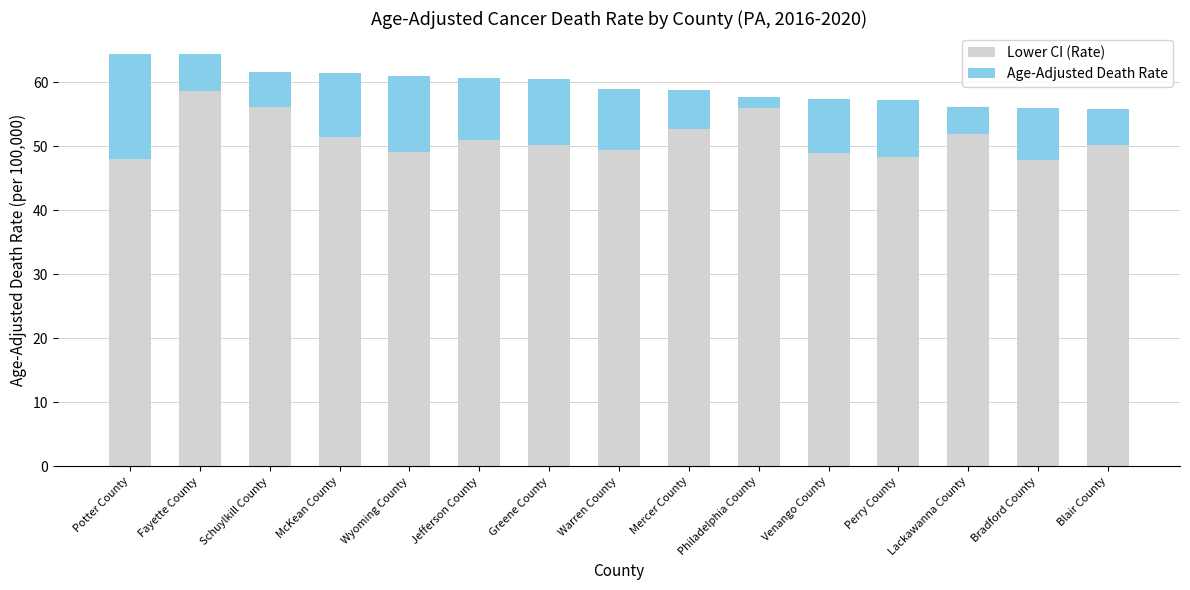

What is the difference between the Lower CI (Rate) values at Venango County and McKean County?

2.4